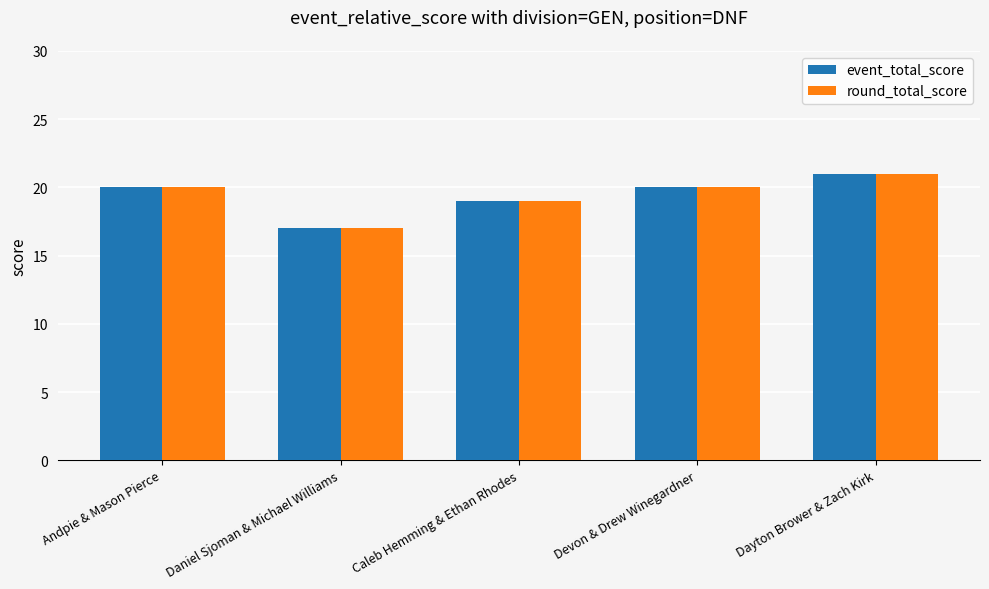

What is the difference between the second highest and minimum values in the event_total_score series?

3